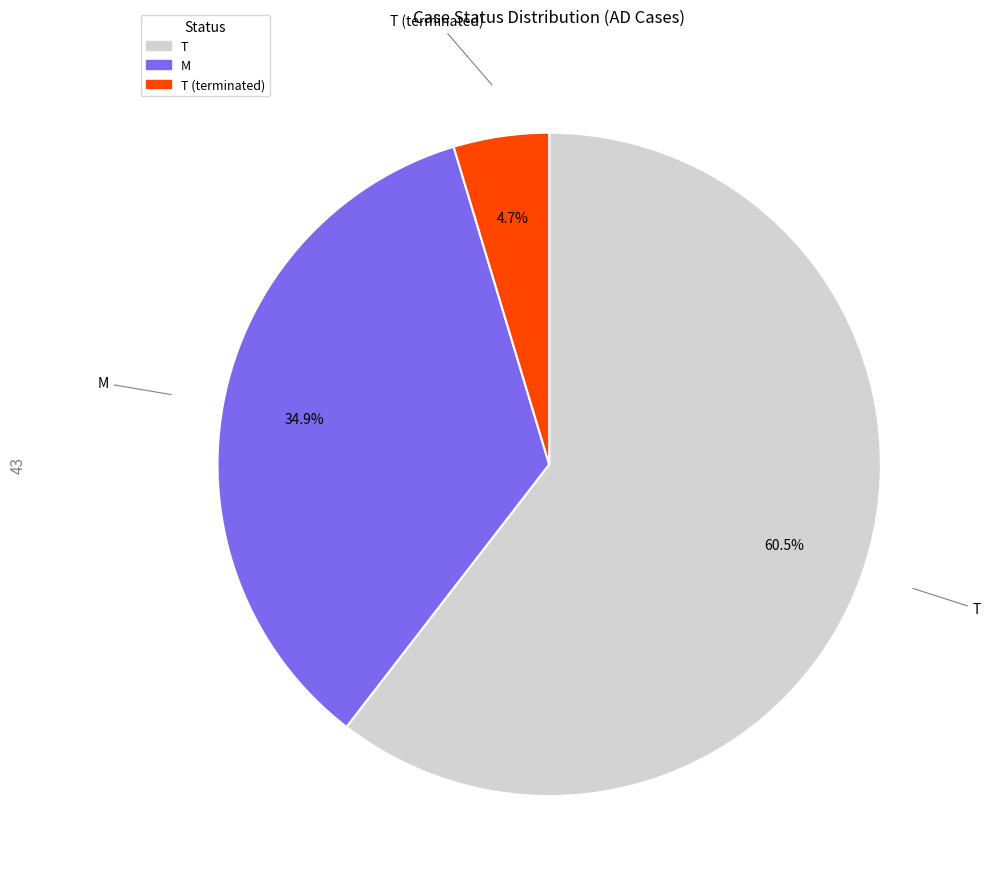

Is there any slice that represents more than half of the pie?

Yes